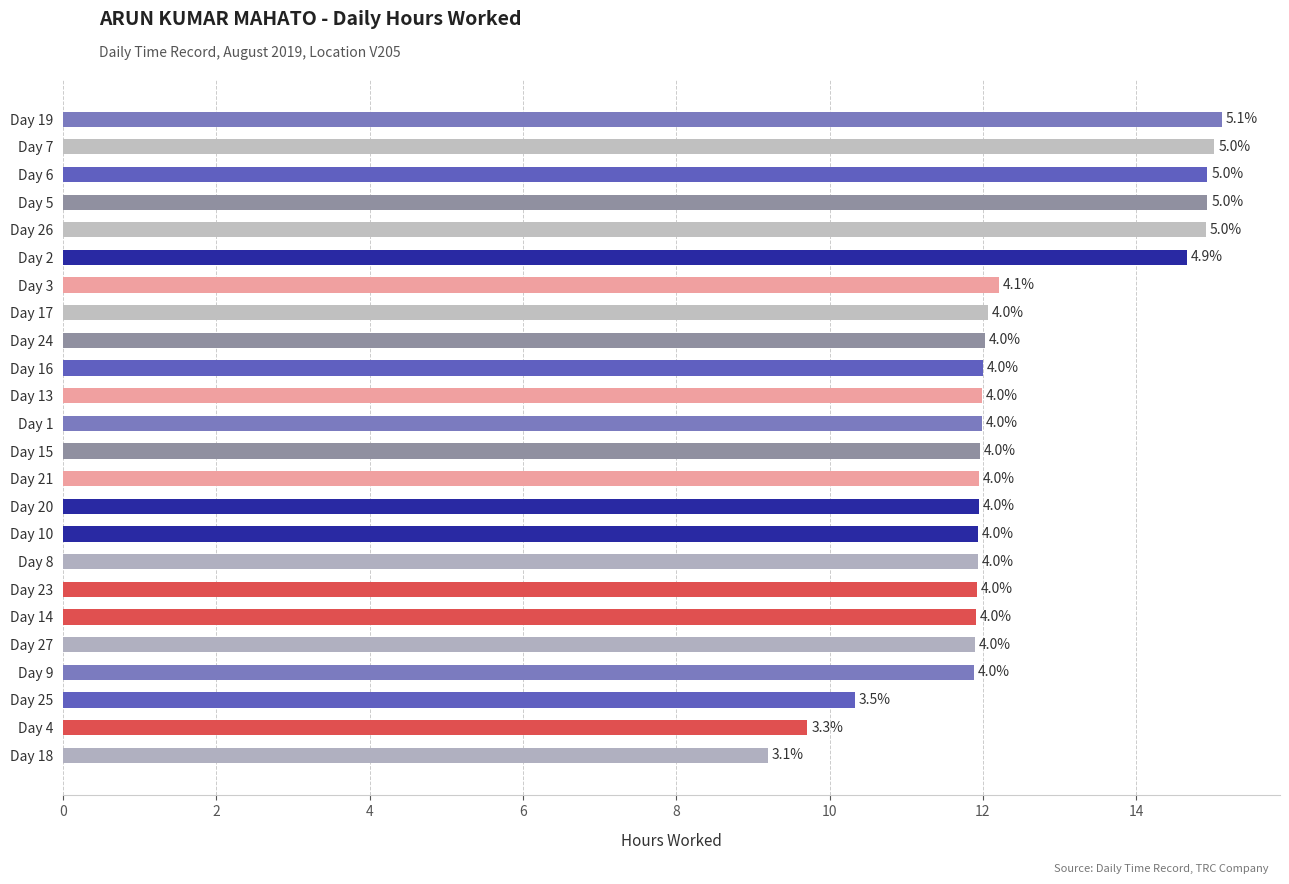

Does the chart contain any negative values?

No